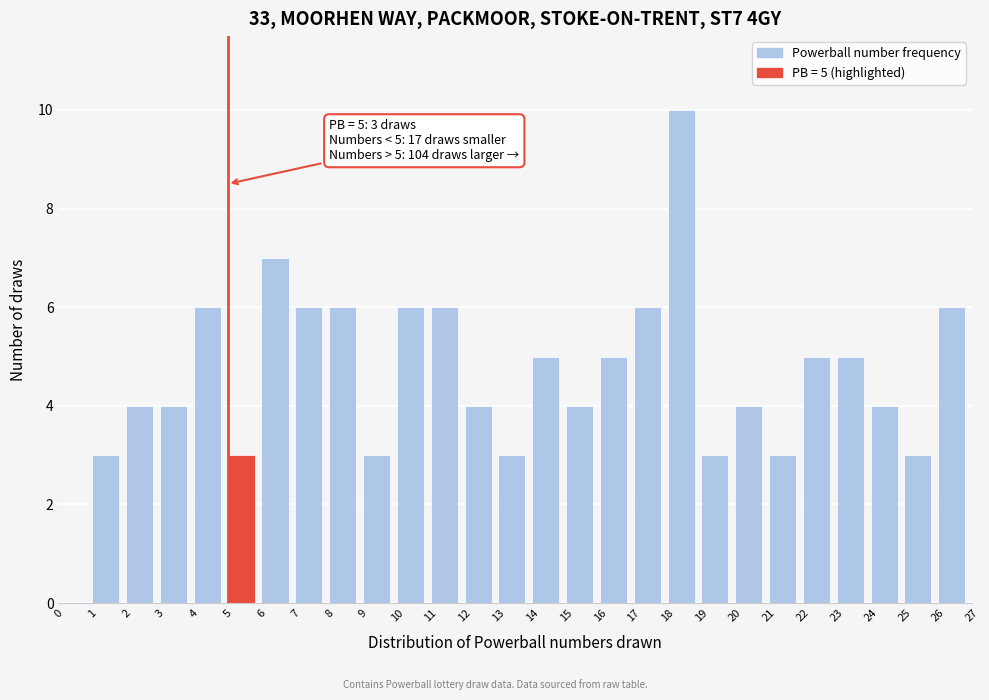

Over which range of the x-axis is the bar tallest?

18 to 19